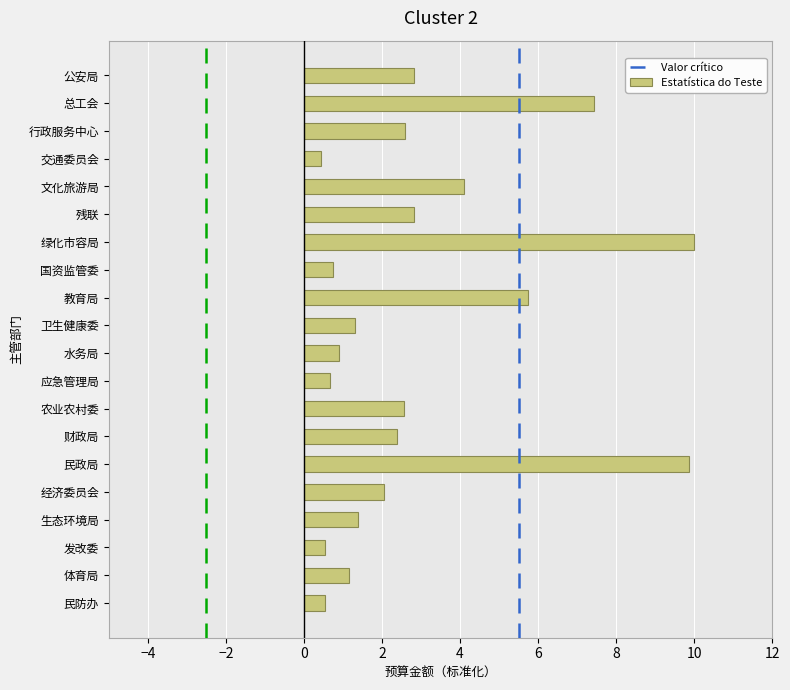

Reading bottom to top, extract all data points from this chart.

0.5	1.1	0.5	1.4	2.0	9.9	2.4	2.6	0.7	0.9	1.3	5.7	0.7	10.0	2.8	4.1	0.4	2.6	7.4	2.8